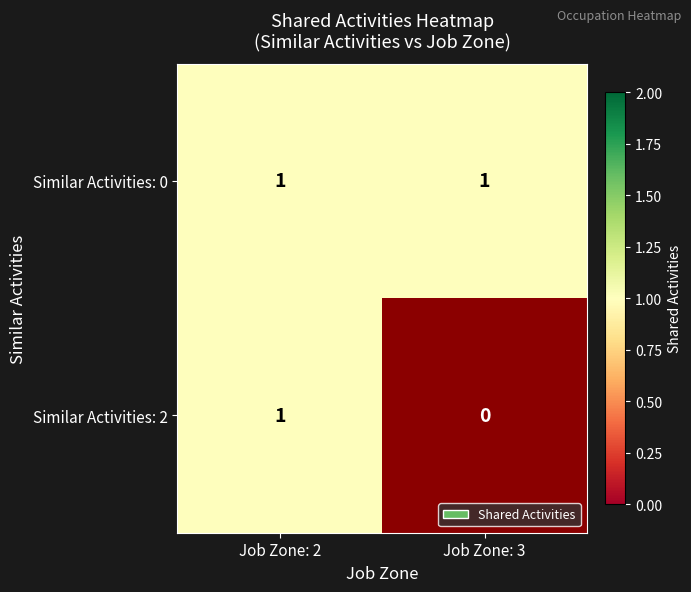

Which series has the widest spread of values?

2